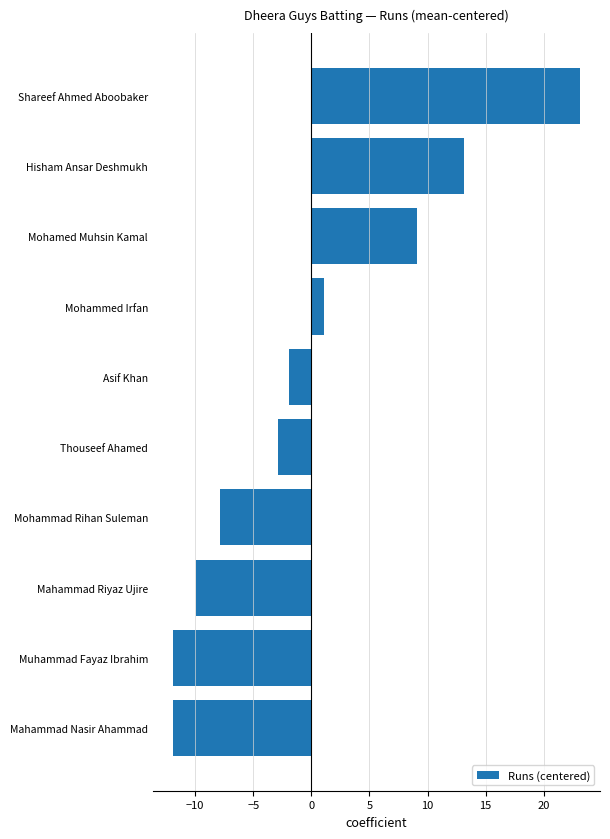

True or false: the data shows 23.1 at Shareef Ahmed Aboobaker.

True